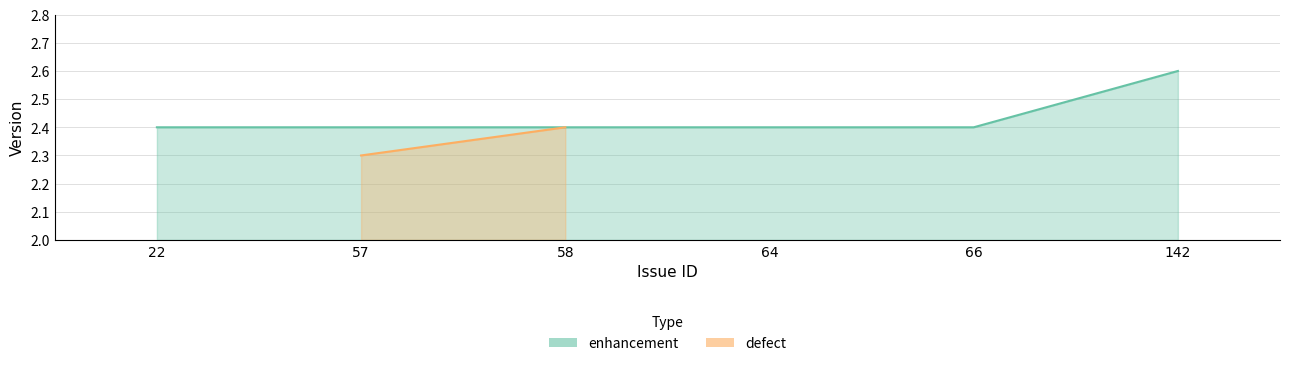

What is the maximum value shown in the chart?

2.6